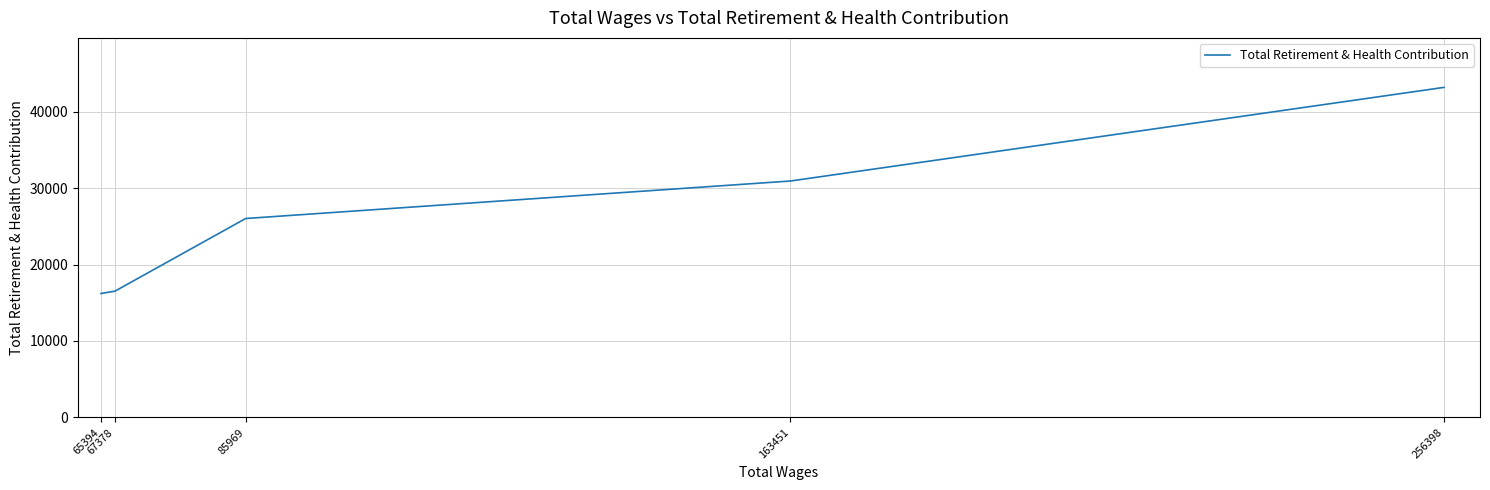

Read the value at 163451.

30937